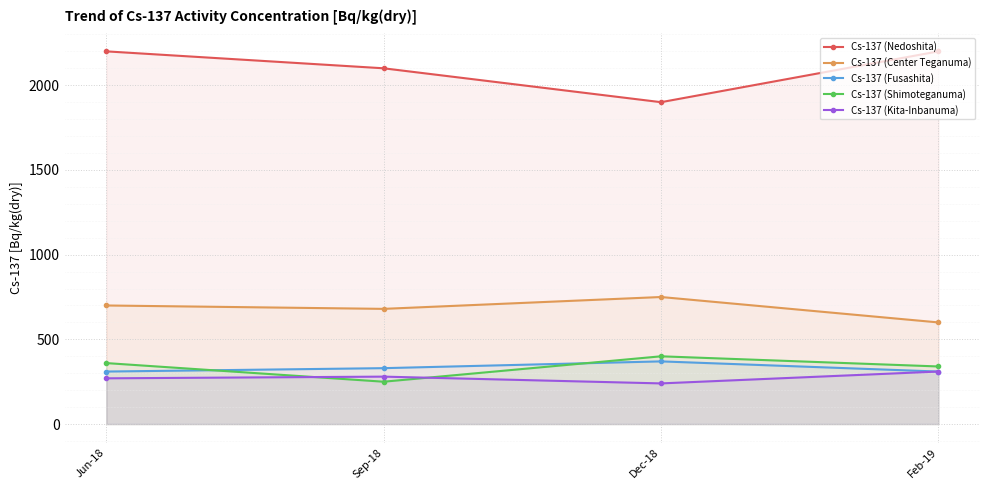

Is the value of Cs-137 (Shimoteganuma) at Sep-18 greater than the value of Cs-137 (Kita-Inbanuma) at Sep-18?

No